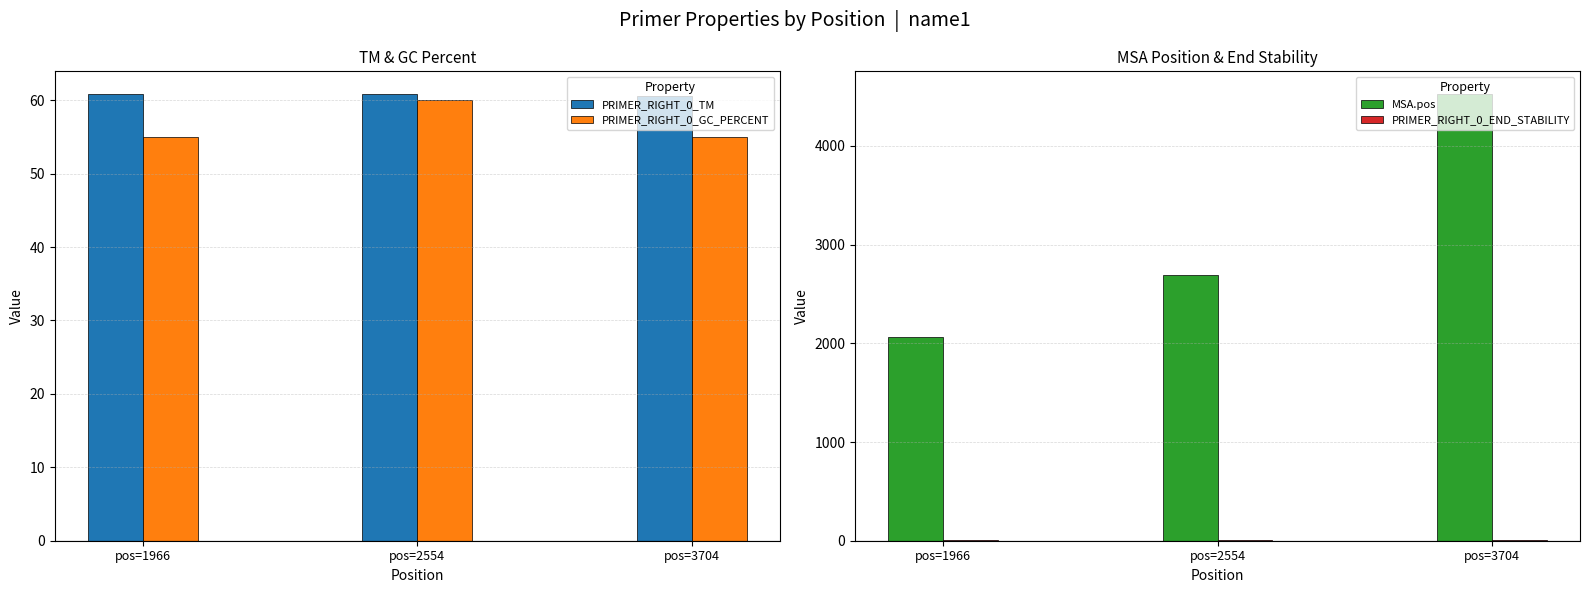

What is the difference between the maximum and second lowest values in the MSA.pos series?

1834.0